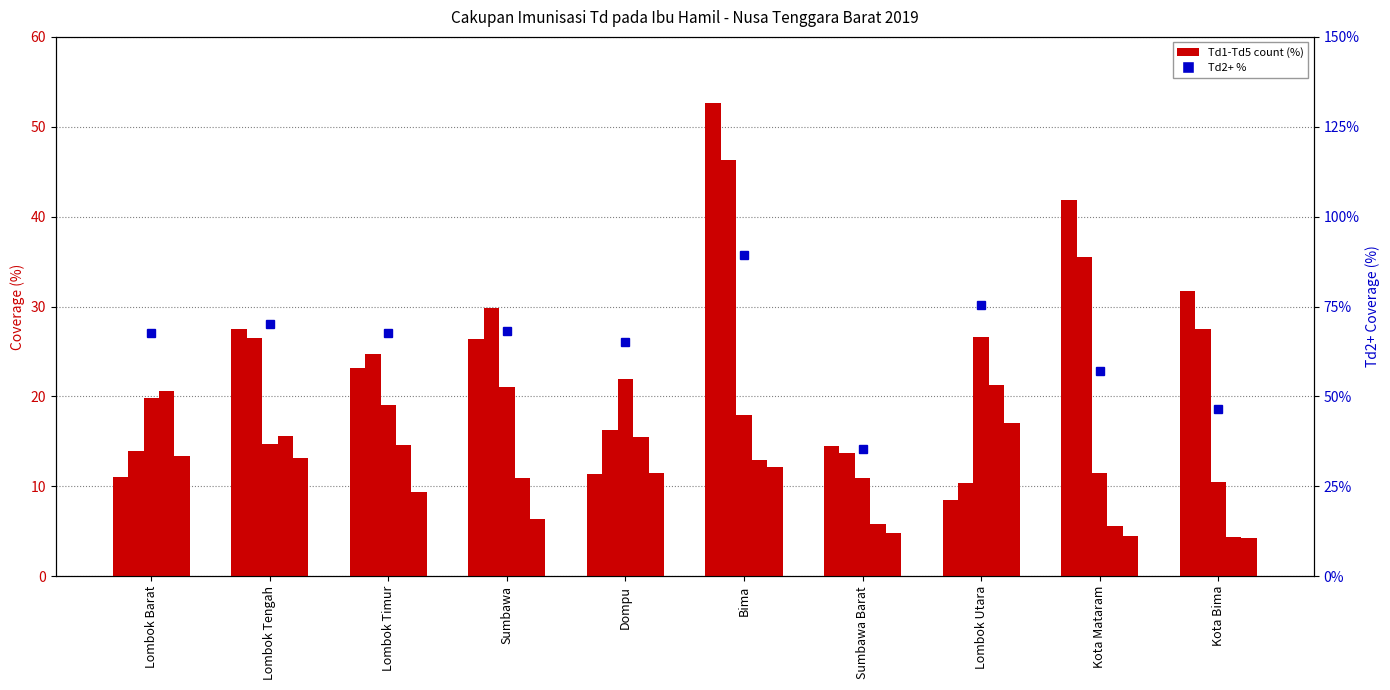

At Lombok Tengah, list the series in order from largest to smallest.

Td2+ %, Td1 %, Td2 %, Td4 %, Td3 %, Td5 %